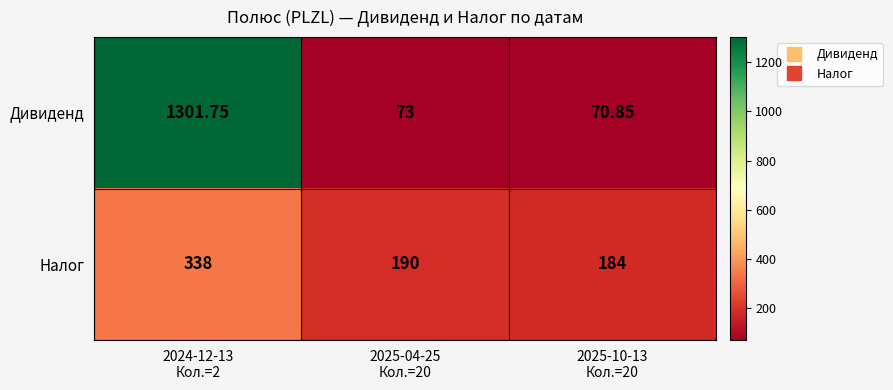

Which series has the widest spread of values?

Дивиденд